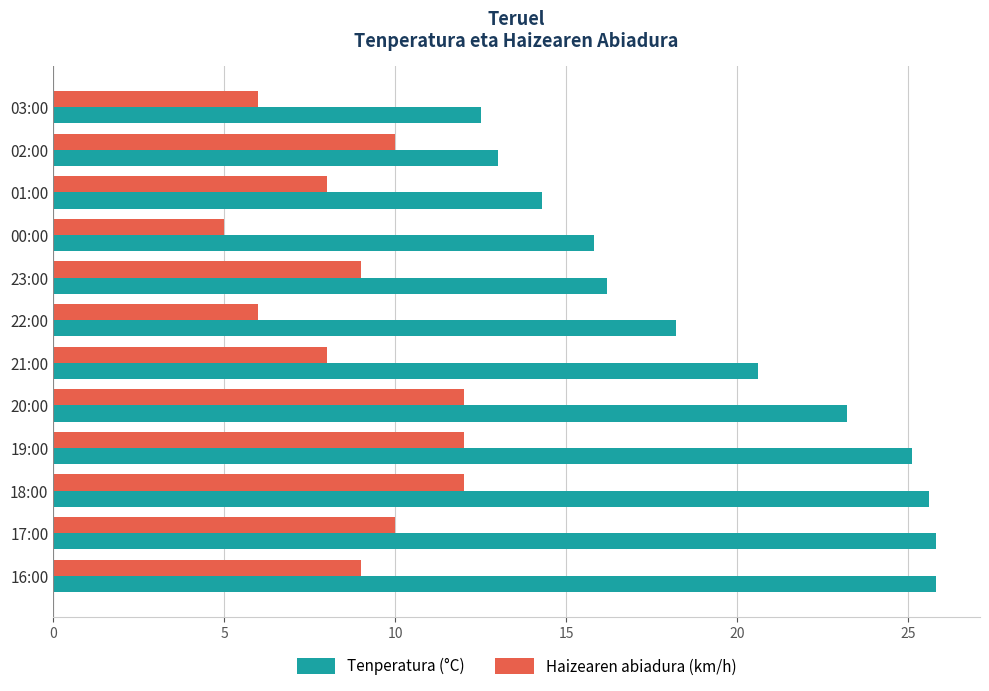

How many series are shown in this chart?

2